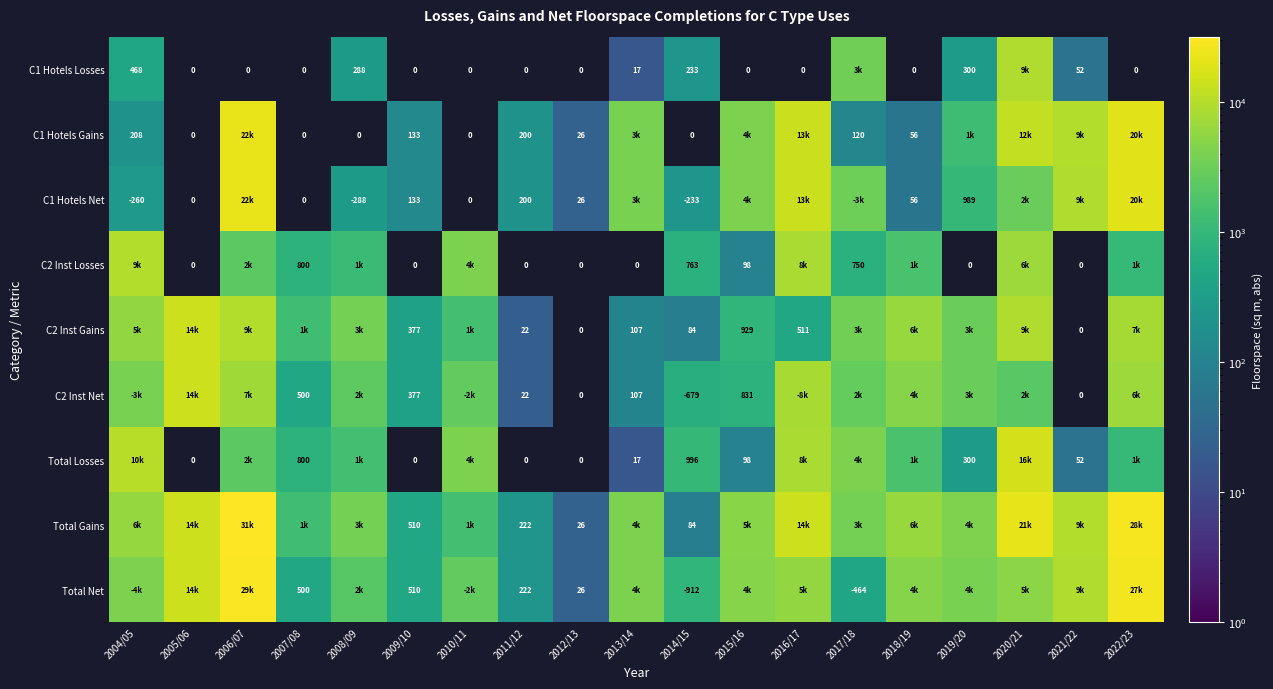

True or false: Total Losses has a value of 8 at 2013/14.

False